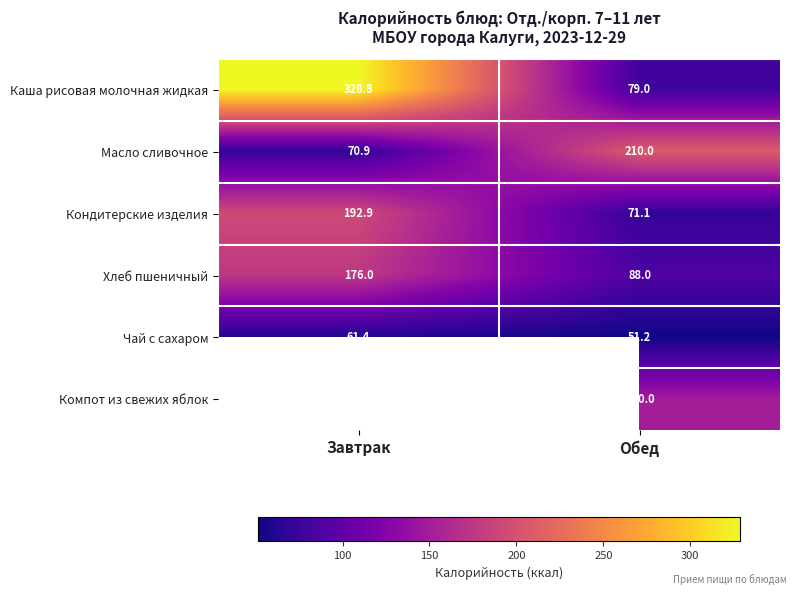

At which label does Каша рисовая молочная жидкая first exceed 328?

Завтрак